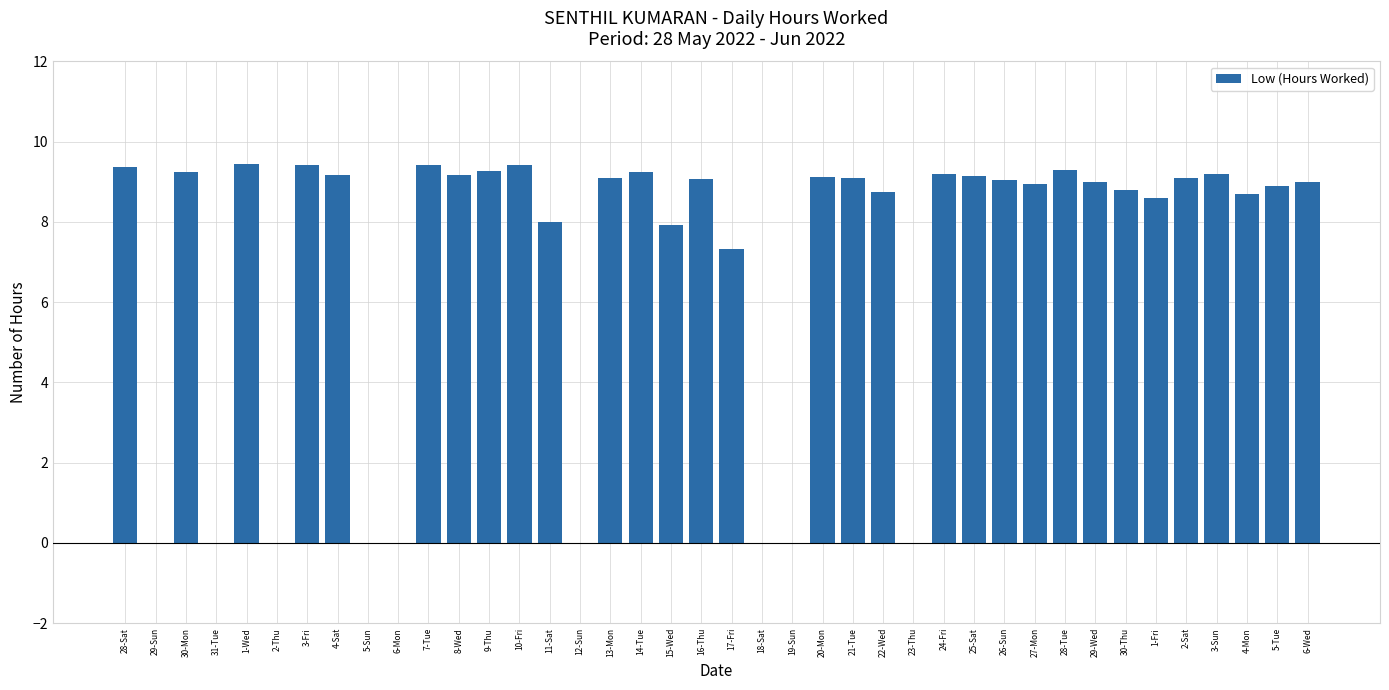

Where is the data nearest to the value 4?

17-Fri